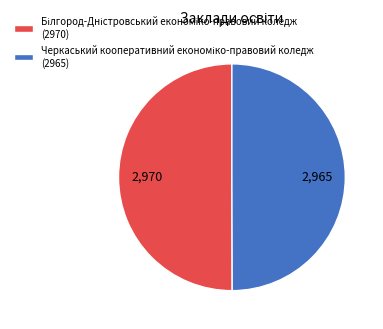

Is Черкаський кооперативний економіко-правовий коледж the majority of the pie?

No